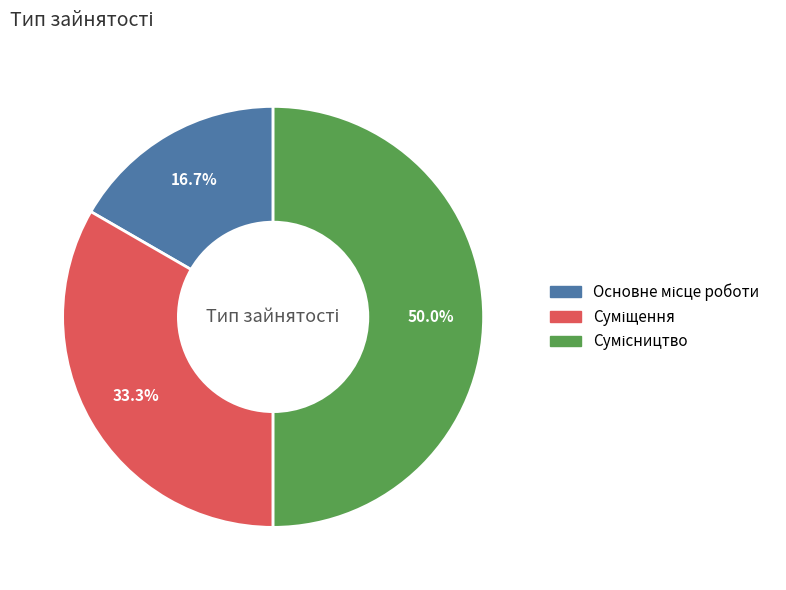

How many slices are in this pie chart?

3